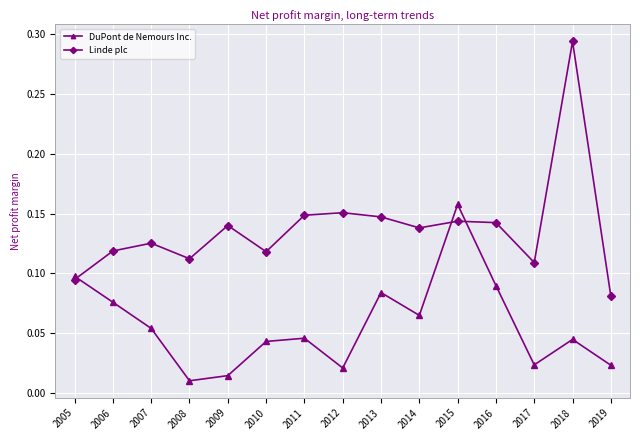

List the series in order of their peak value, highest first.

Linde plc, DuPont de Nemours Inc.